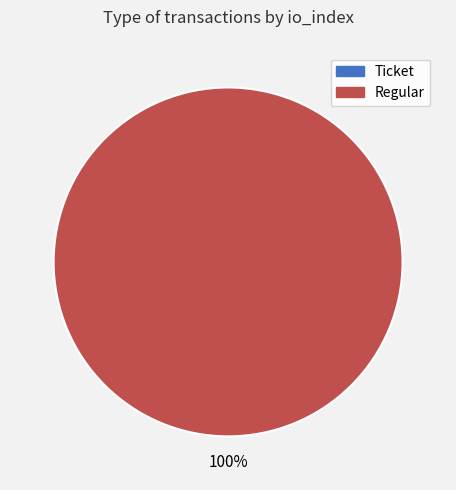

Count the number of slices in the pie.

2